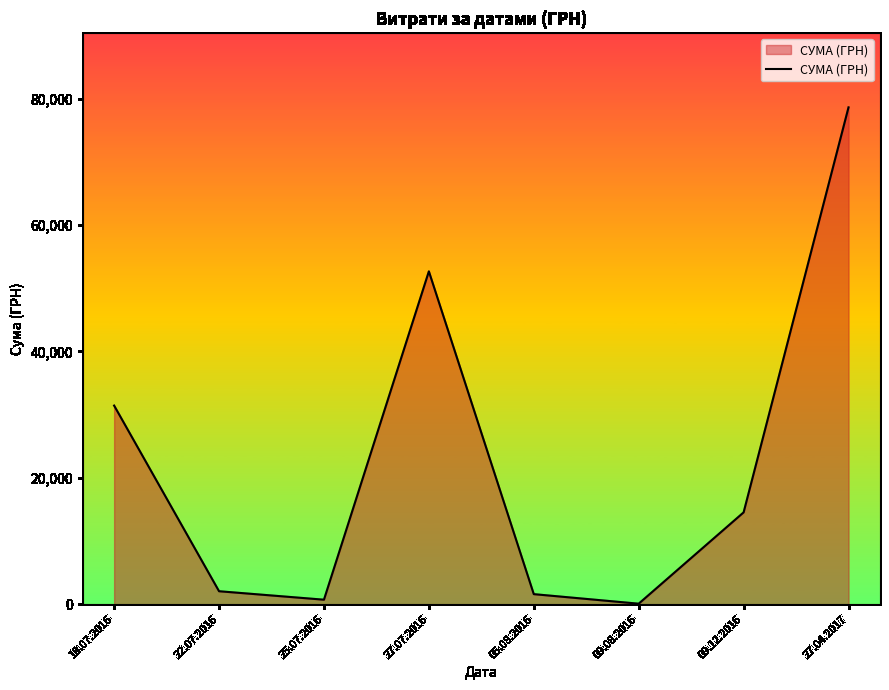

What is the change in value from 25.07.2016 to 09.08.2016?

-632.0